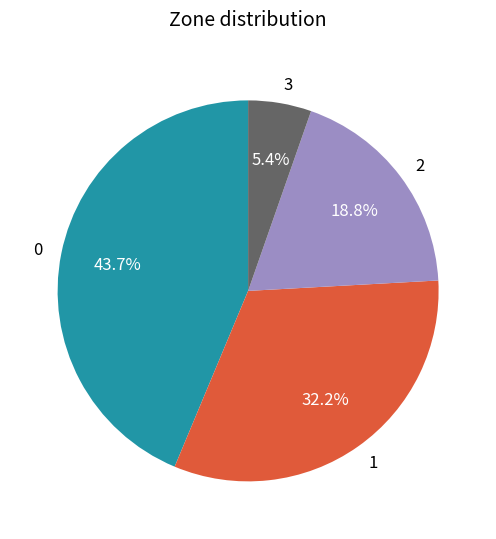

To the nearest percent, what percentage of the pie is 2?

19%